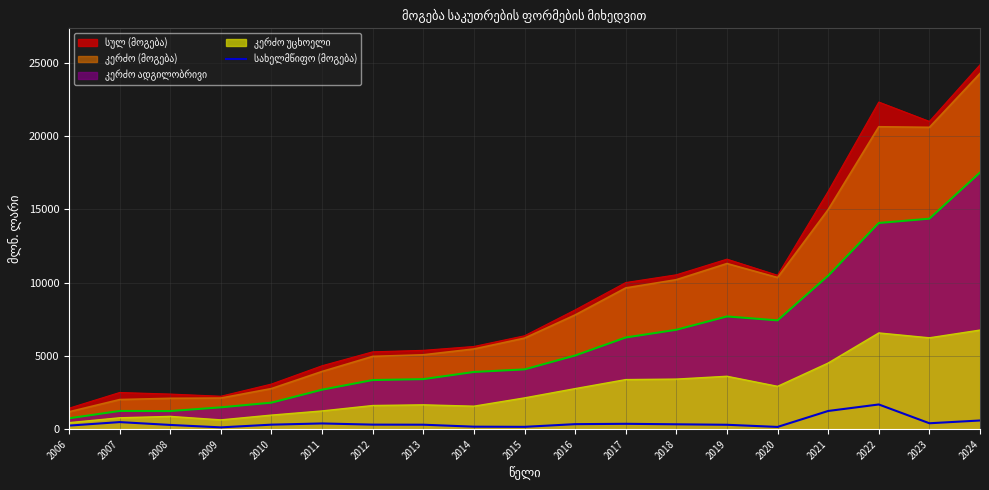

Does the chart display data point markers on the line(s)?

No